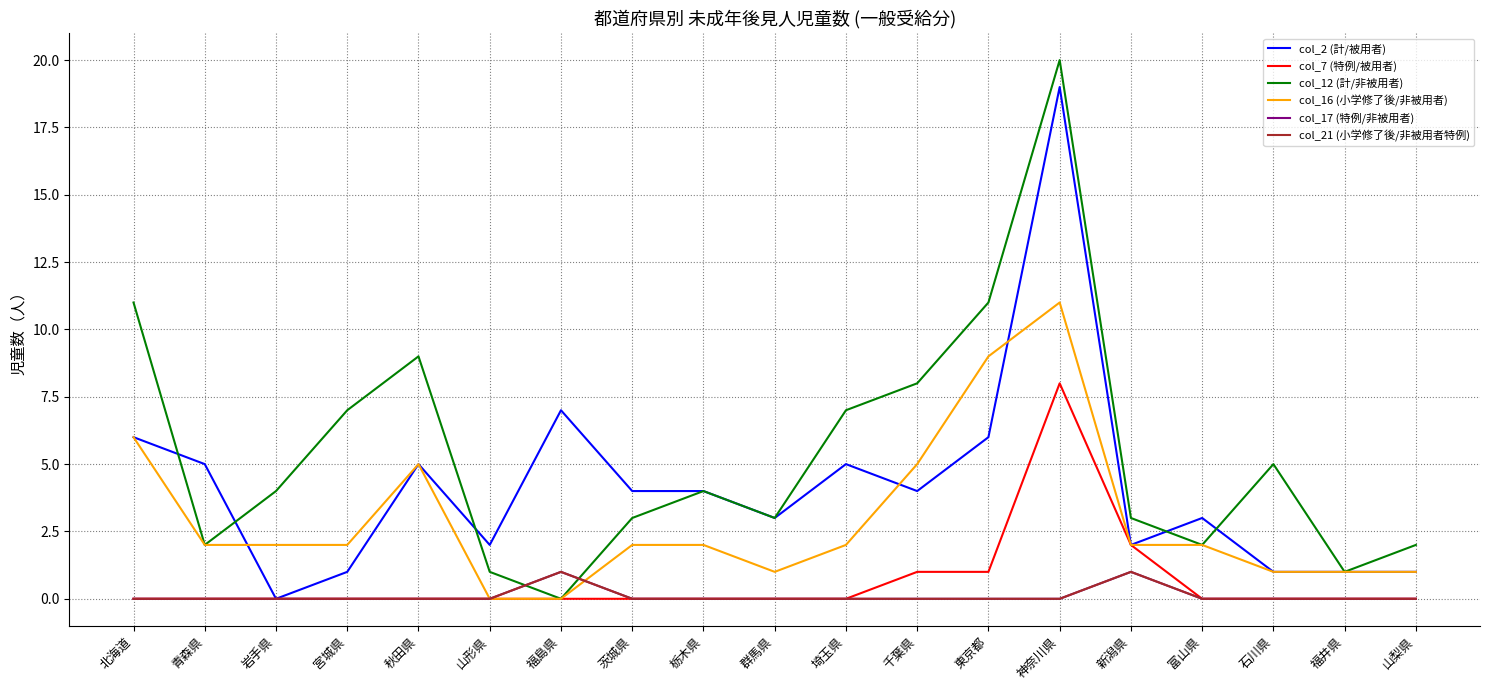

Which series has the widest spread of values?

col_12 (計/非被用者)